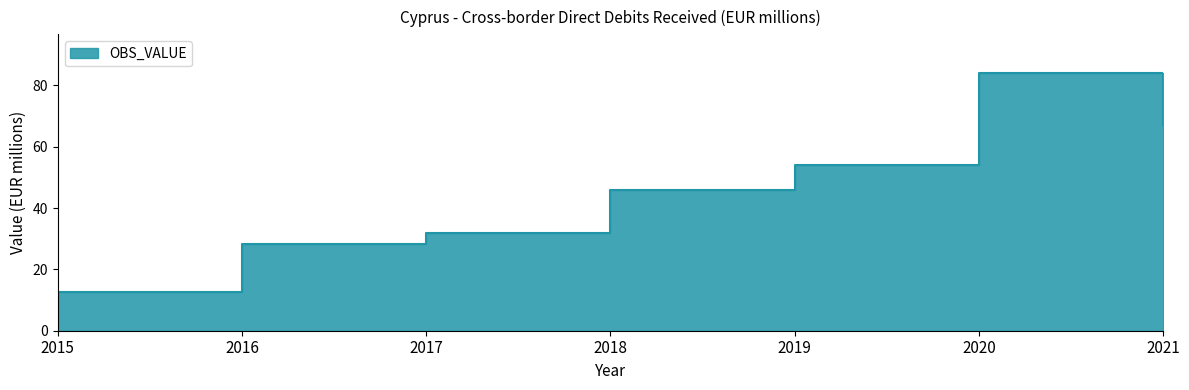

True or false: there are more than 0 points higher than both neighbors.

True